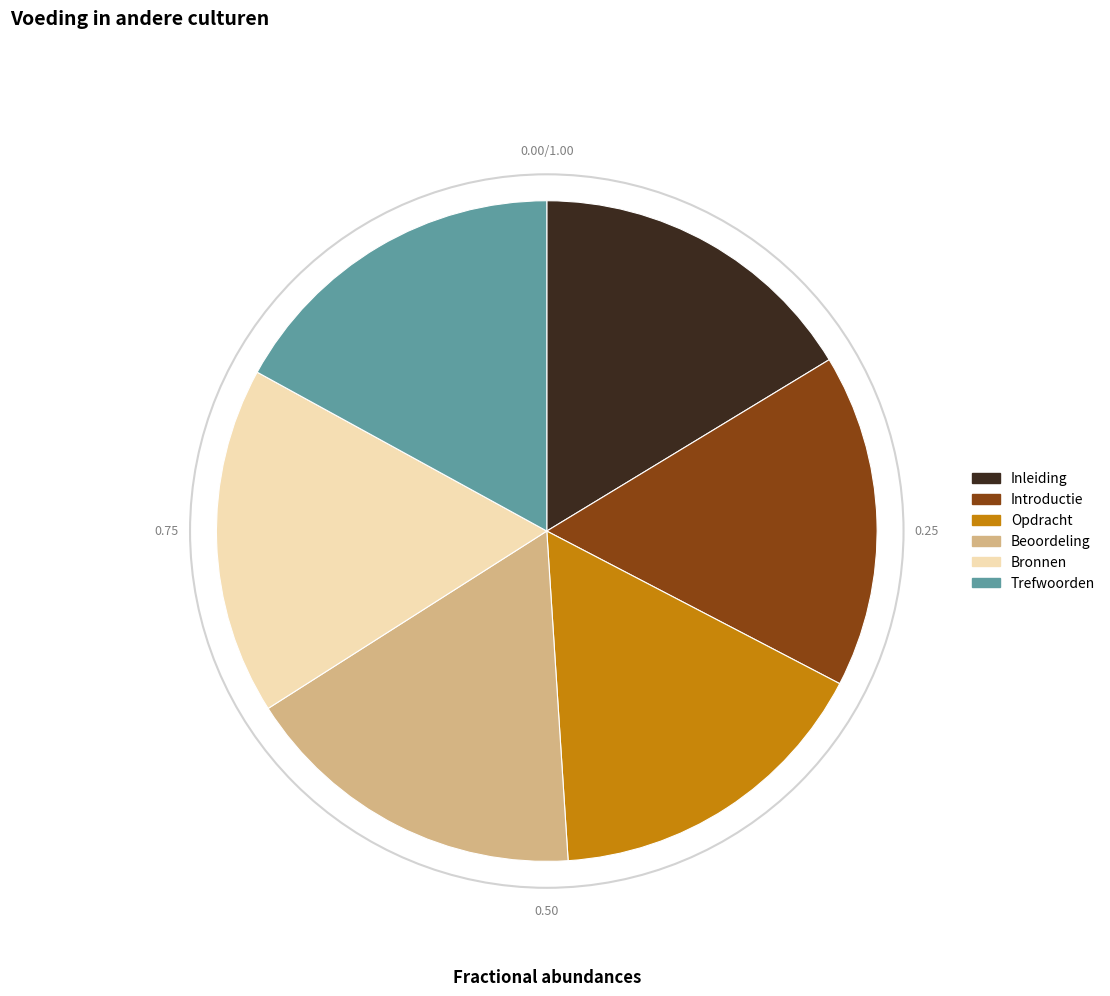

Which has a higher value, Trefwoorden or Introductie?

Trefwoorden